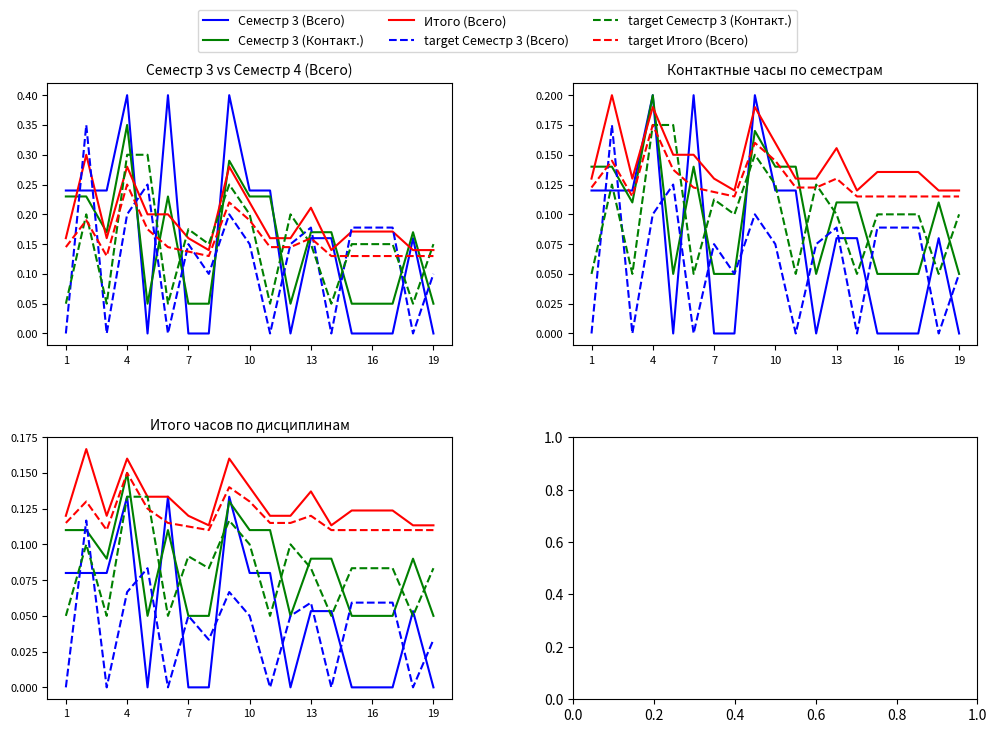

How many target Итого (Всего) values are between 0 and 1?

19